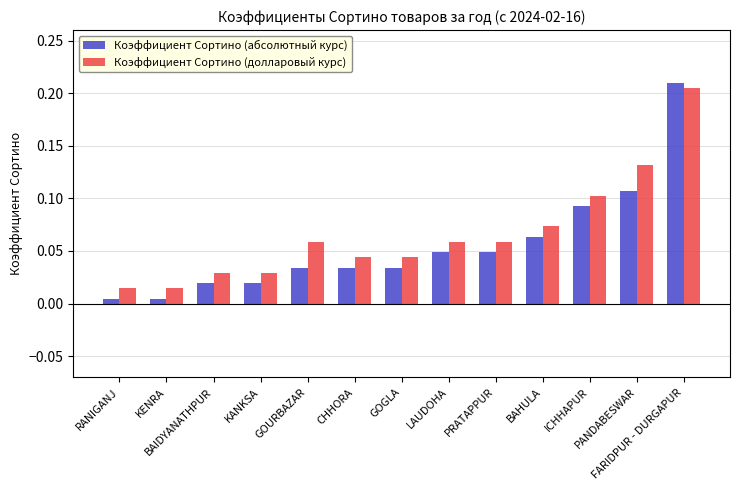

Is the value of Коэффициент Сортино (долларовый курс) at BAHULA greater than the value of Коэффициент Сортино (абсолютный курс) at KANKSA?

Yes